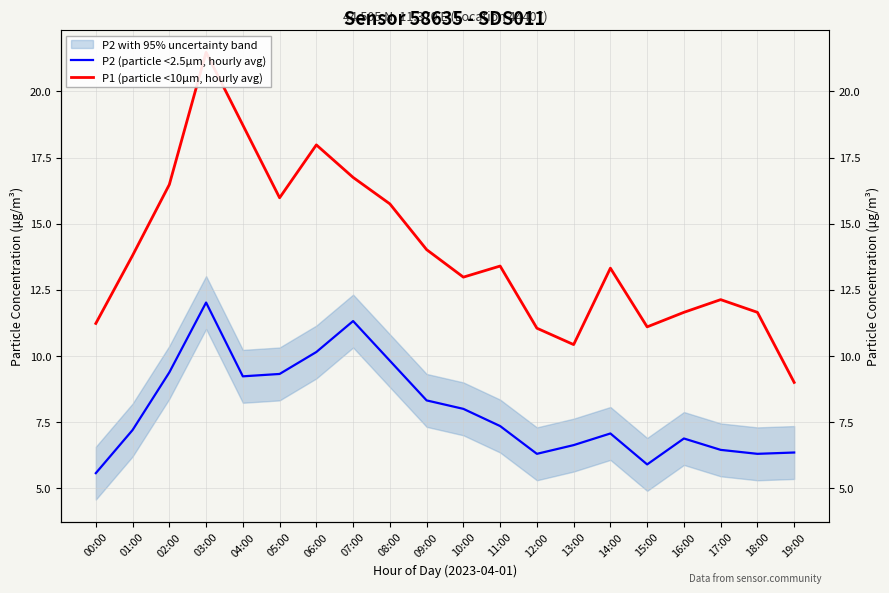

Count the number of data series in this chart.

2